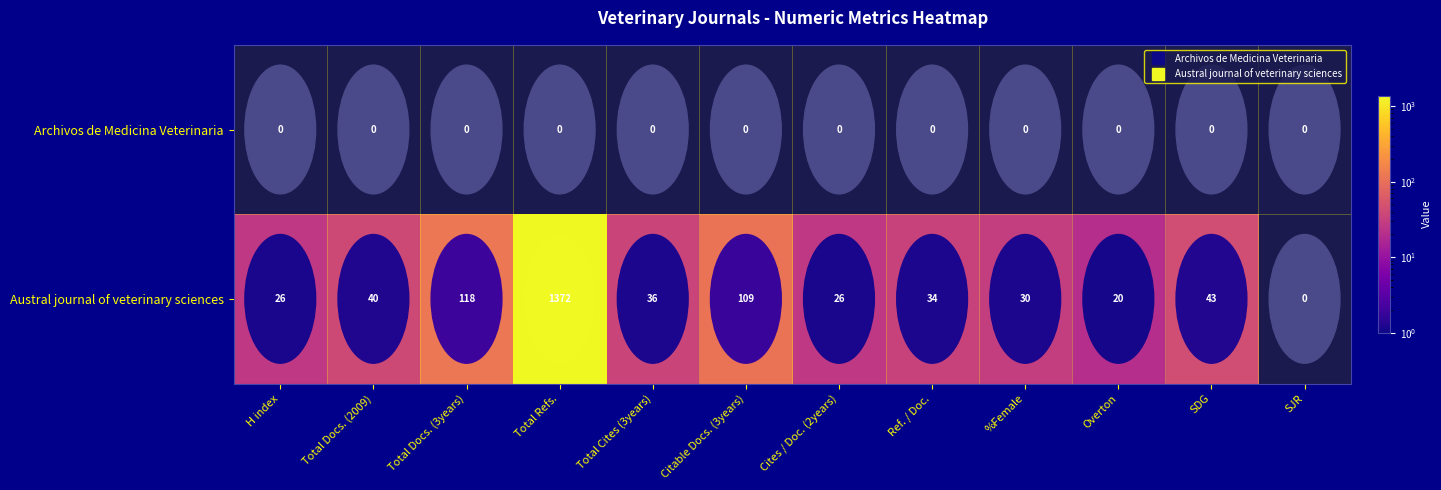

The value of Archivos de Medicina Veterinaria at Overton is 0. True or false?

True